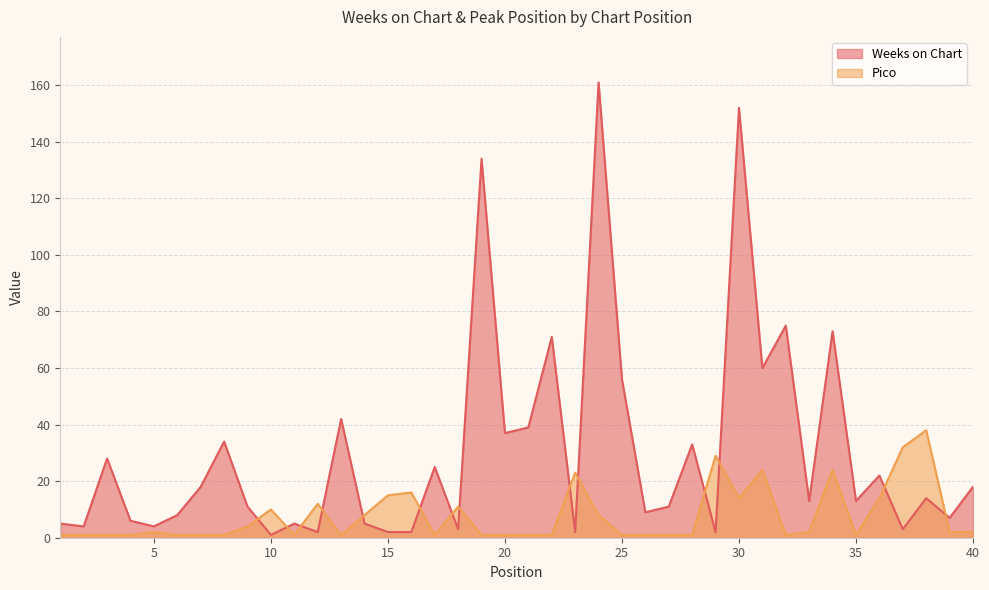

Which label corresponds to the smallest value in the chart?

10